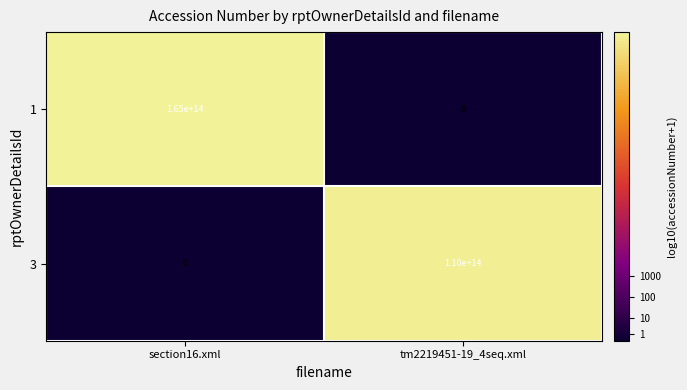

At which category is the sum across all series the highest?

section16.xml